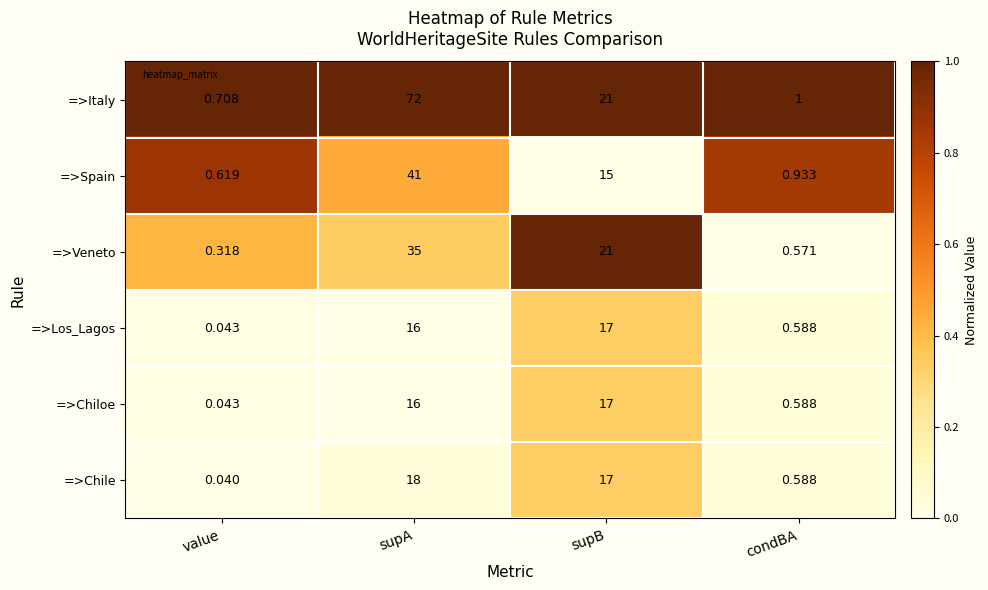

Rank the categories by =>Los_Lagos value from lowest to highest.

value, condBA, supA, supB